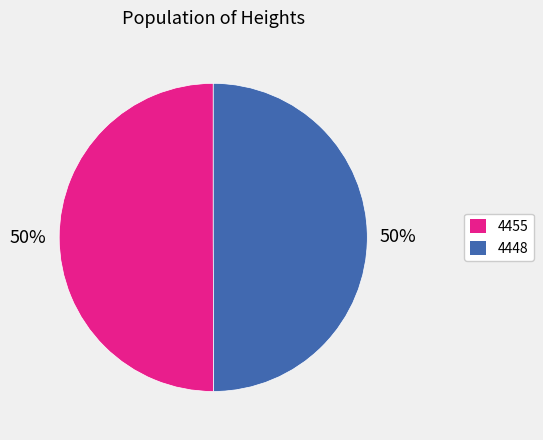

To the nearest percent, what is the average slice percentage?

50%